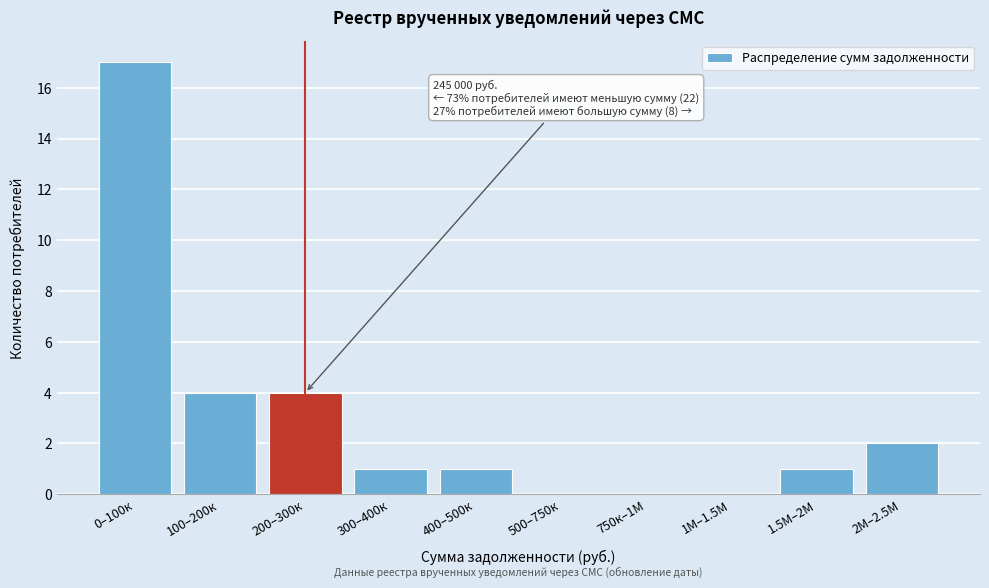

Reading left to right, extract all data points from this chart.

0–100к=17	100–200к=4	200–300к=4	300–400к=1	400–500к=1	500–750к=0	750к–1М=0	1М–1.5М=0	1.5М–2М=1	2М–2.5М=2